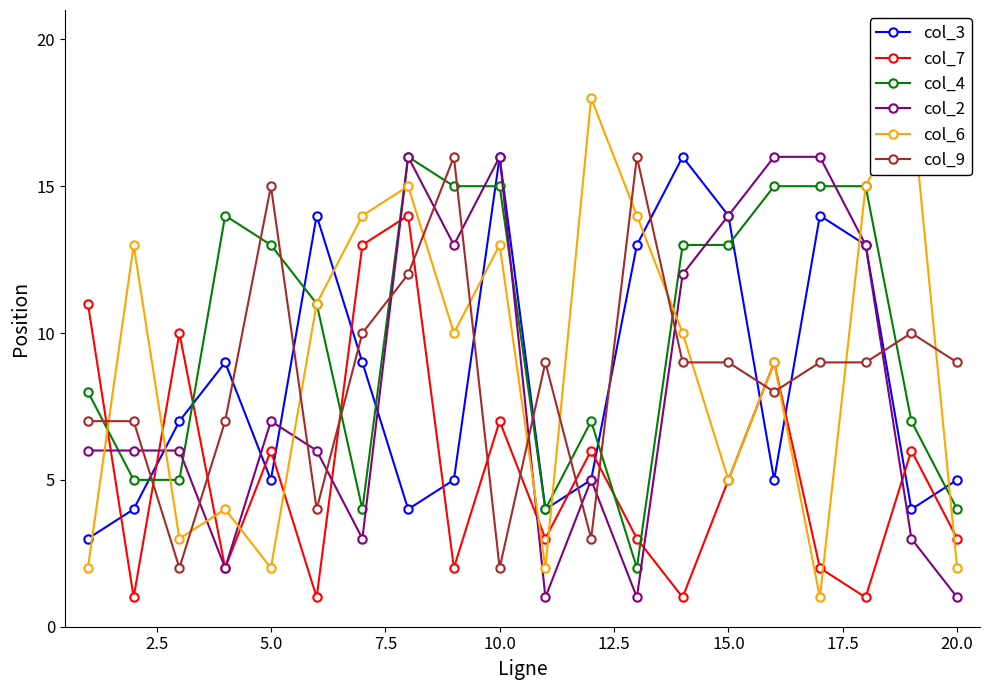

What are all the series names shown in the legend?

col_3, col_7, col_4, col_2, col_6, col_9